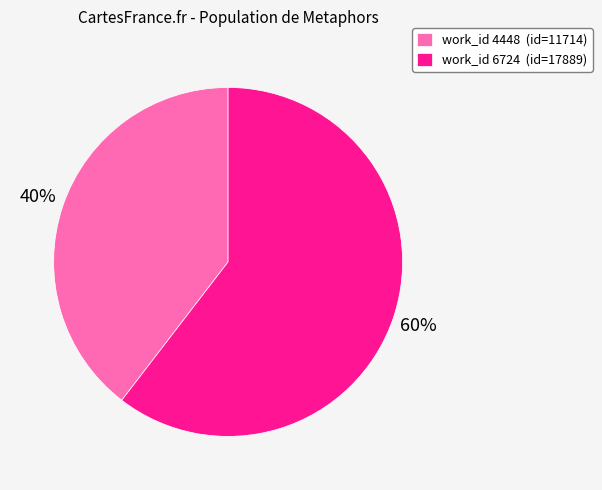

To the nearest percent, what is the average slice percentage?

50%